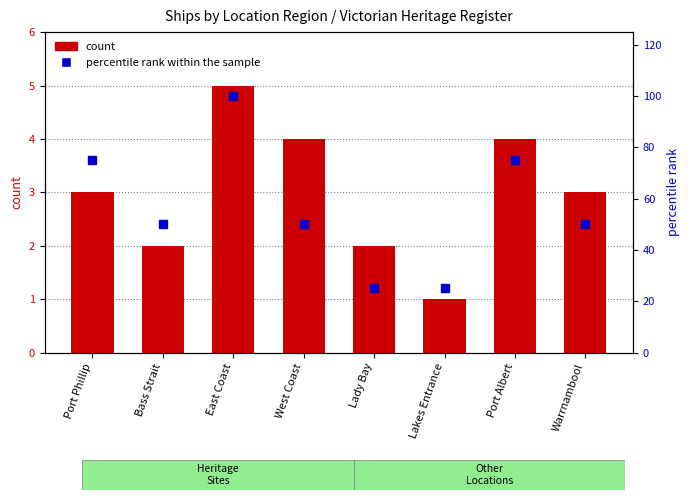

Which series reaches the minimum Y coordinate?

count